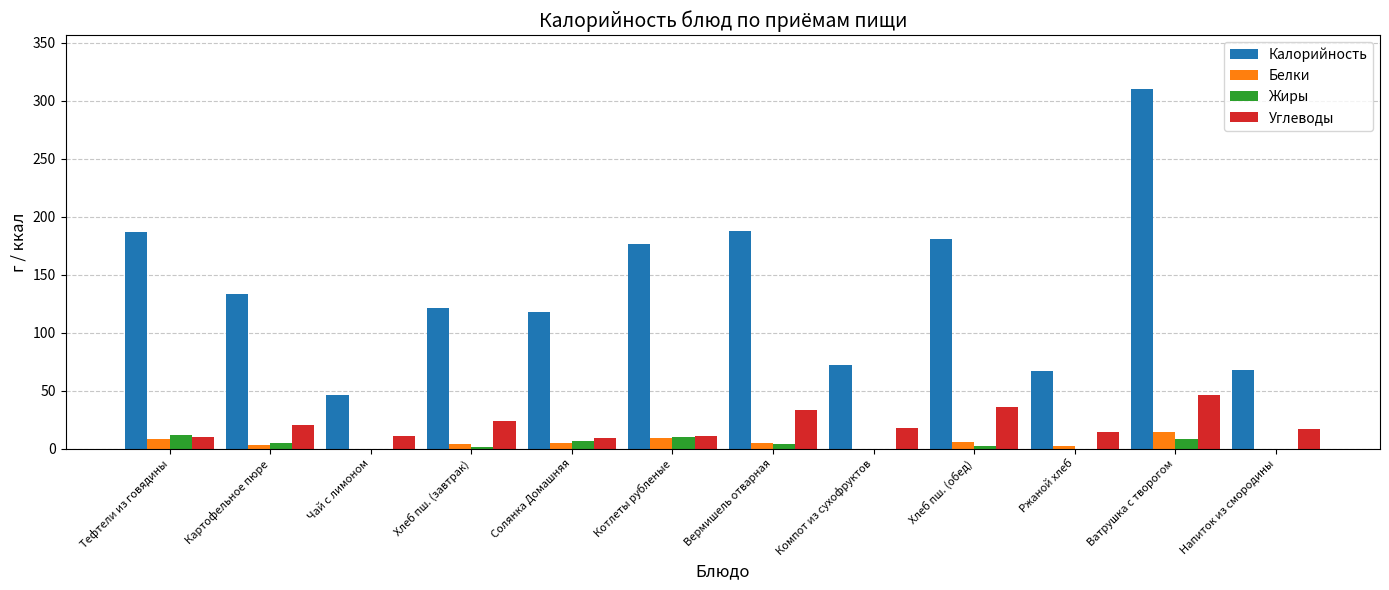

What is the total value across all series at Вермишель отварная?

230